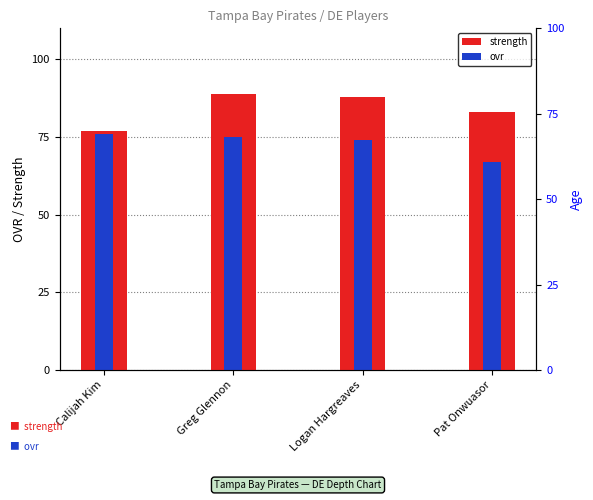

What is the approximate value of ovr at Logan Hargreaves?

74